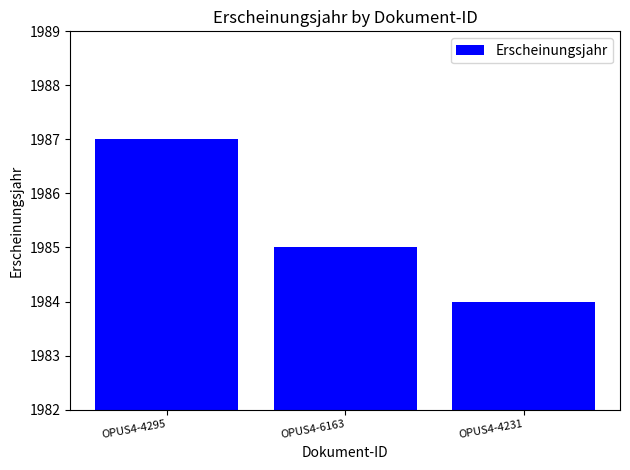

Rank the categories by value from highest to lowest.

OPUS4-4295, OPUS4-6163, OPUS4-4231